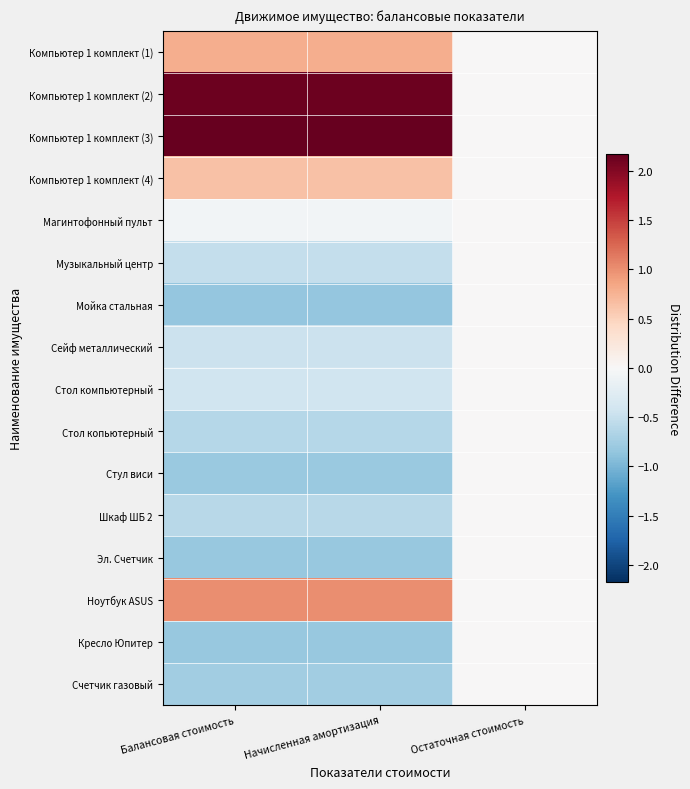

At Остаточная стоимость, list the series in order from smallest to largest.

Компьютер 1 комплект (1), Компьютер 1 комплект (2), Компьютер 1 комплект (3), Компьютер 1 комплект (4), Магинтофонный пульт, Музыкальный центр, Мойка стальная, Сейф металлический, Стол компьютерный, Стол копьютерный, Стул виси, Шкаф ШБ 2, Эл. Счетчик, Ноутбук ASUS, Кресло Юпитер, Счетчик газовый